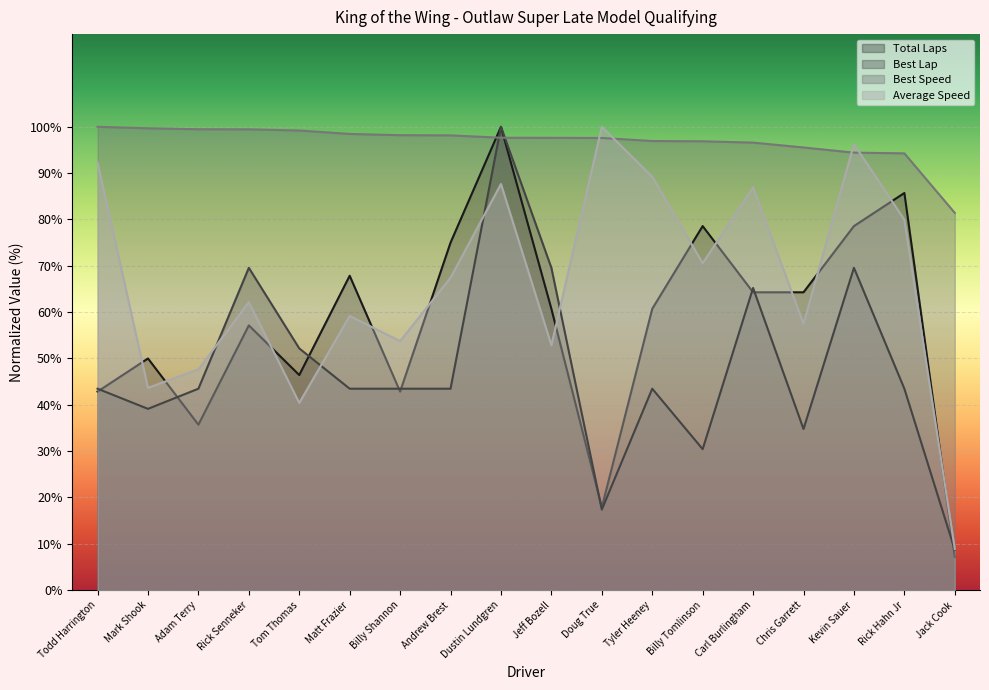

What is the average value of the Best Speed series?

96.7